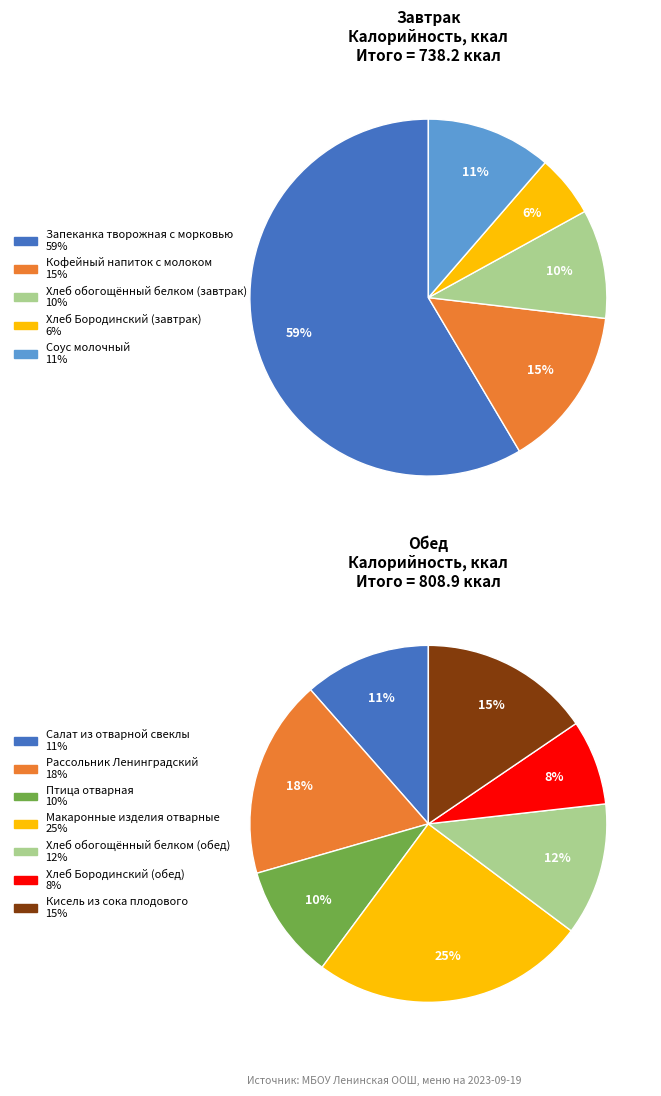

How many slices are in this pie chart?

12